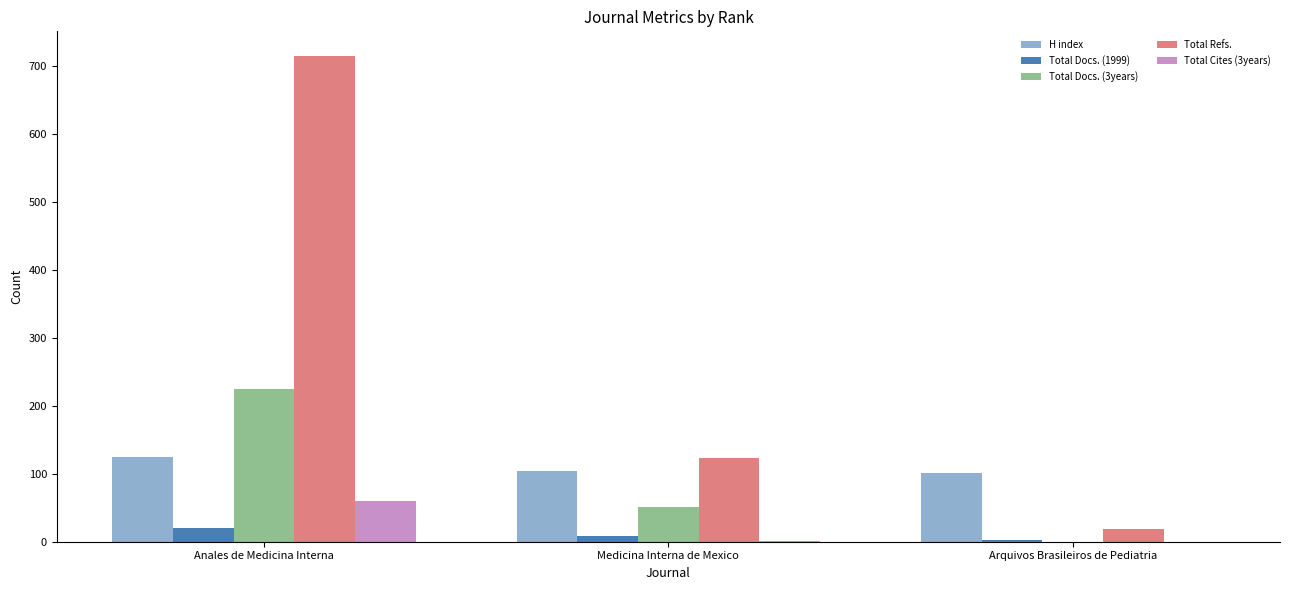

How many distinct data groups are displayed?

5